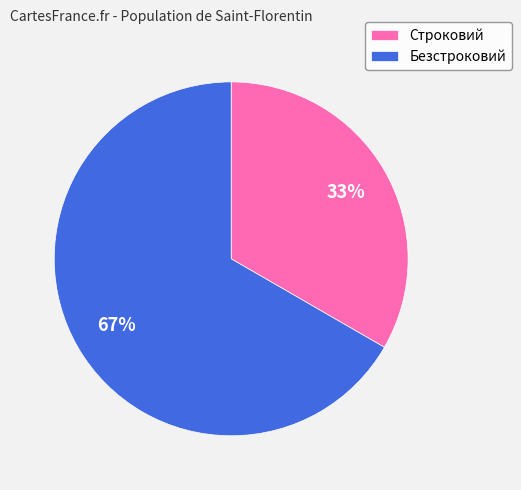

To the nearest percent, what is the average slice percentage?

50%